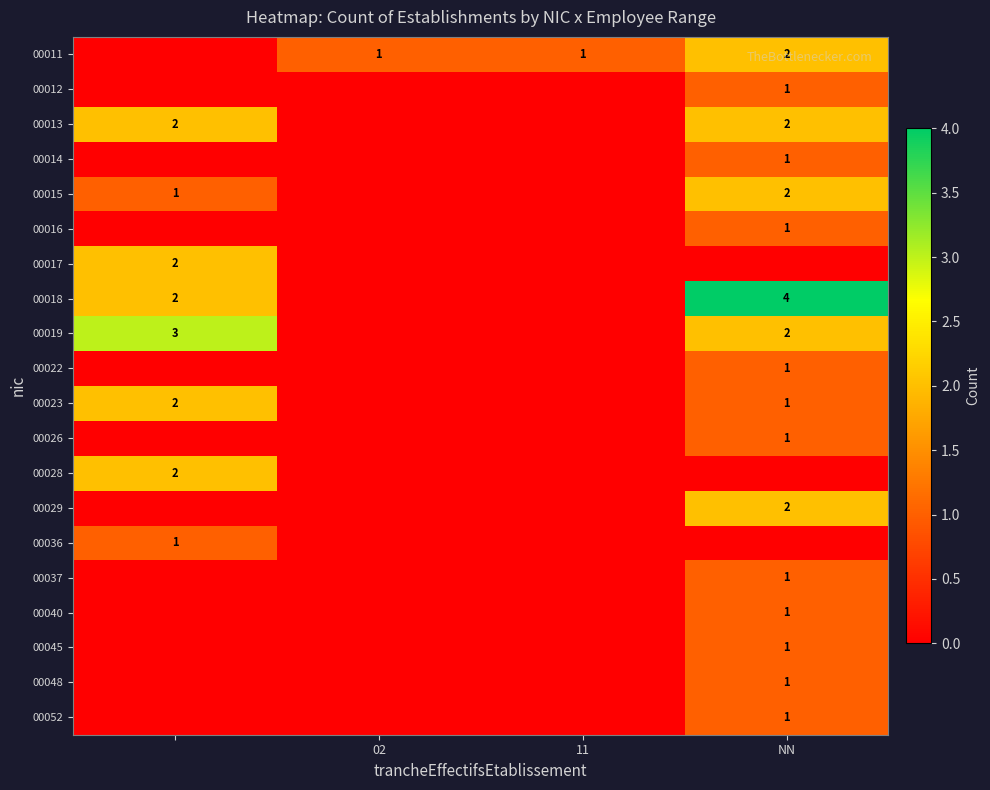

Is it true that 00019 equals 3 at NN?

False